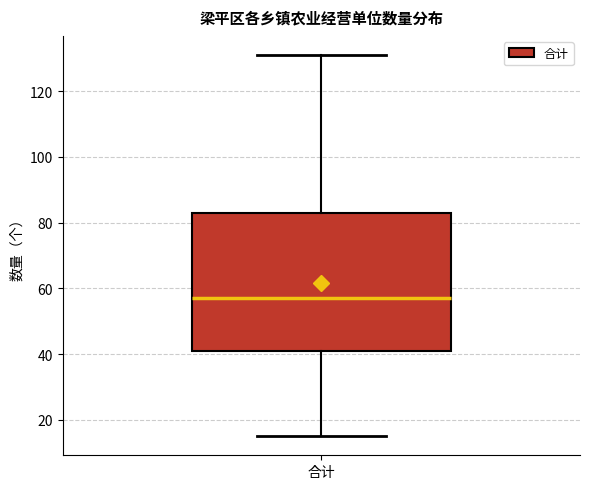

Transcribe this box plot: give where the median line is, the range the box spans, and where the two whiskers end, as read against the y-axis. The values are not printed on the chart, so give them approximately, as read against the axis.

median 58, box 42 to 84, whiskers 16 to 132